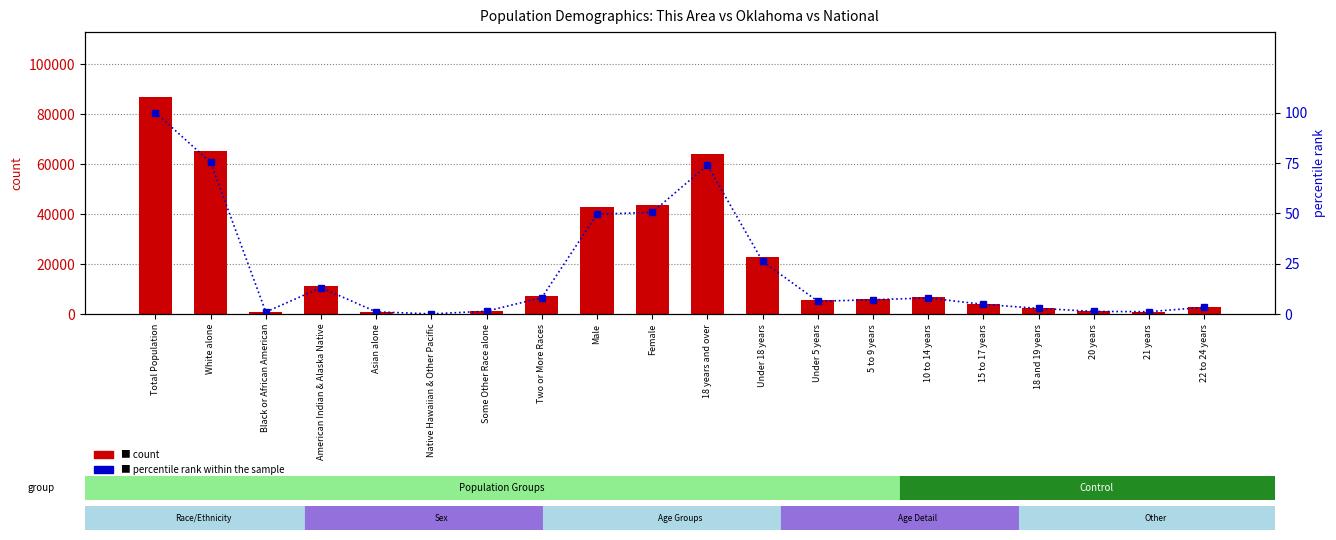

Which series has the widest spread of values?

This Area count